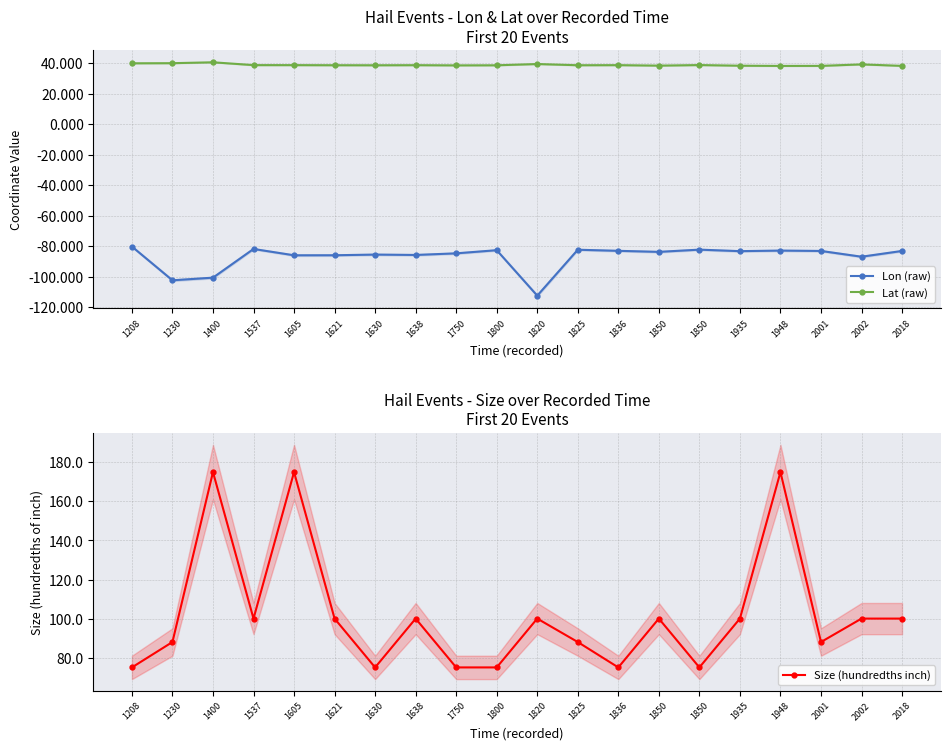

What is the value of the Size (hundredths inch) point at the 11th from the left?

100.0